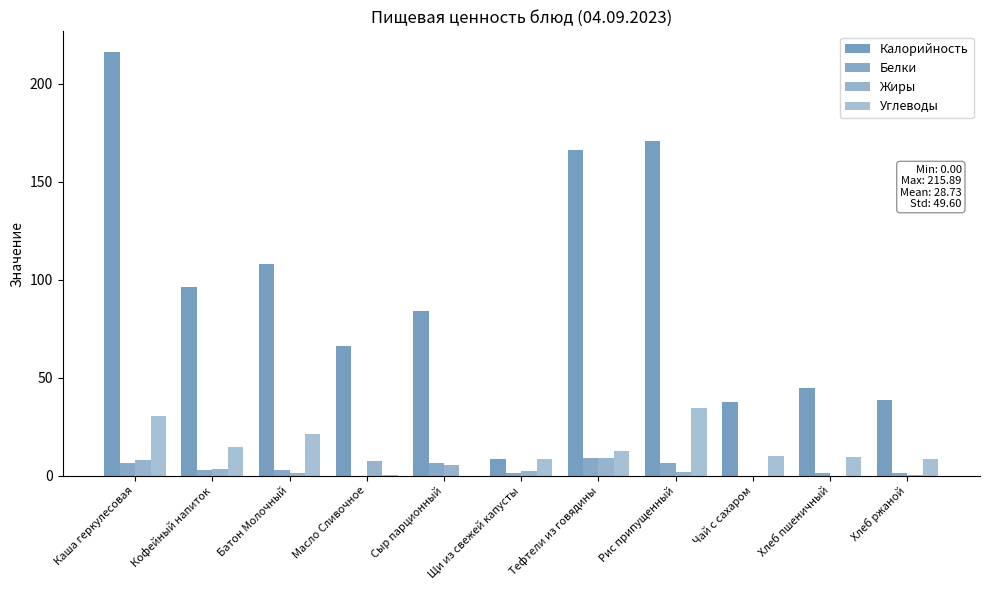

How many groups of bars are there?

11